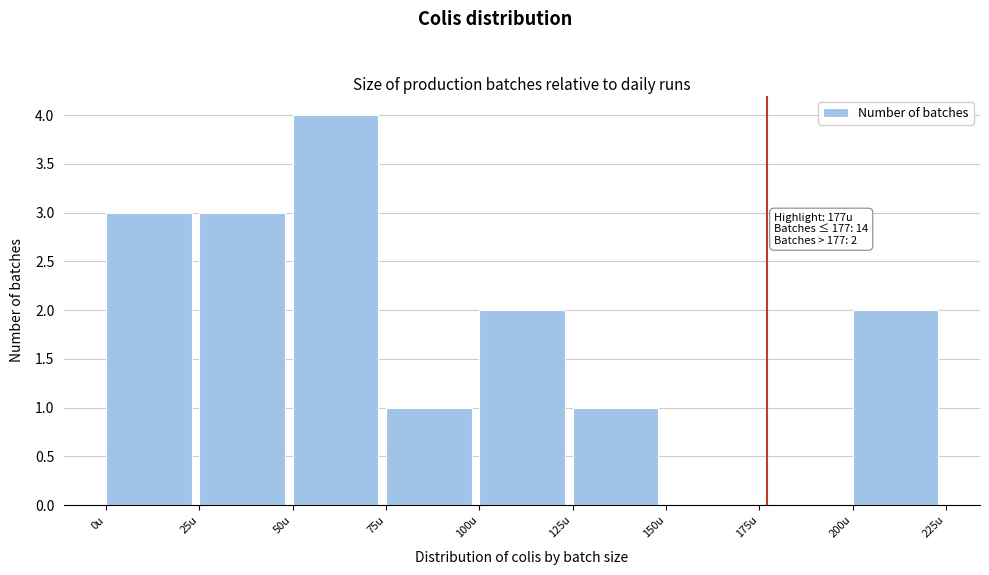

Which range on the x-axis has the tallest bar?

50 to 75